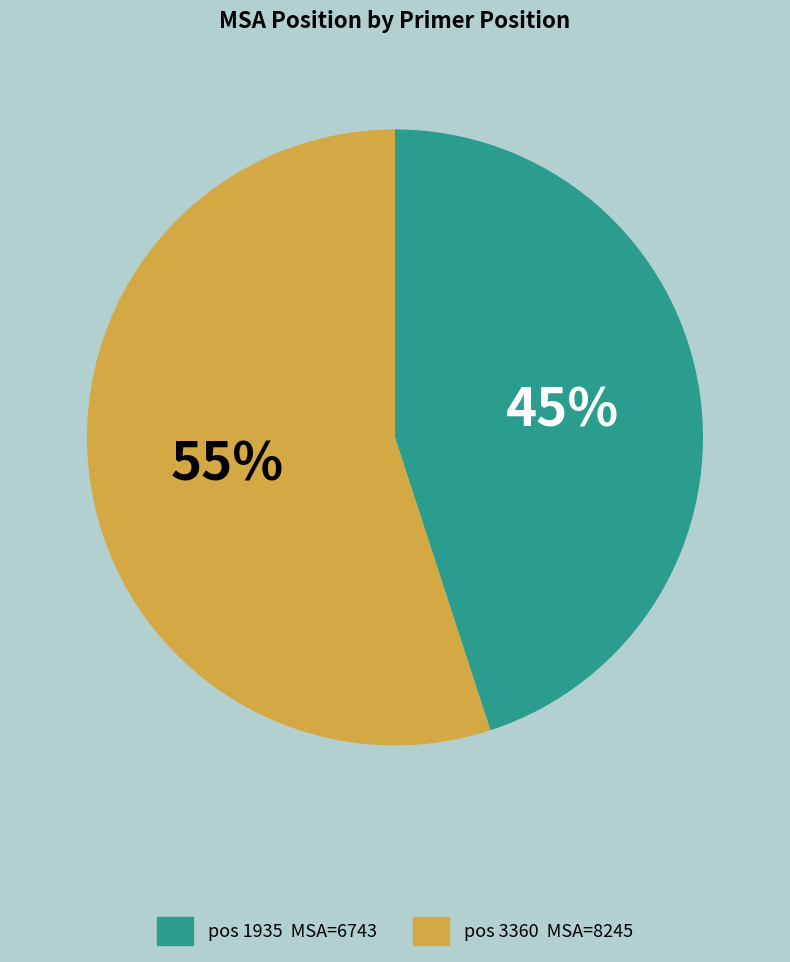

Is there a majority slice in this chart?

Yes